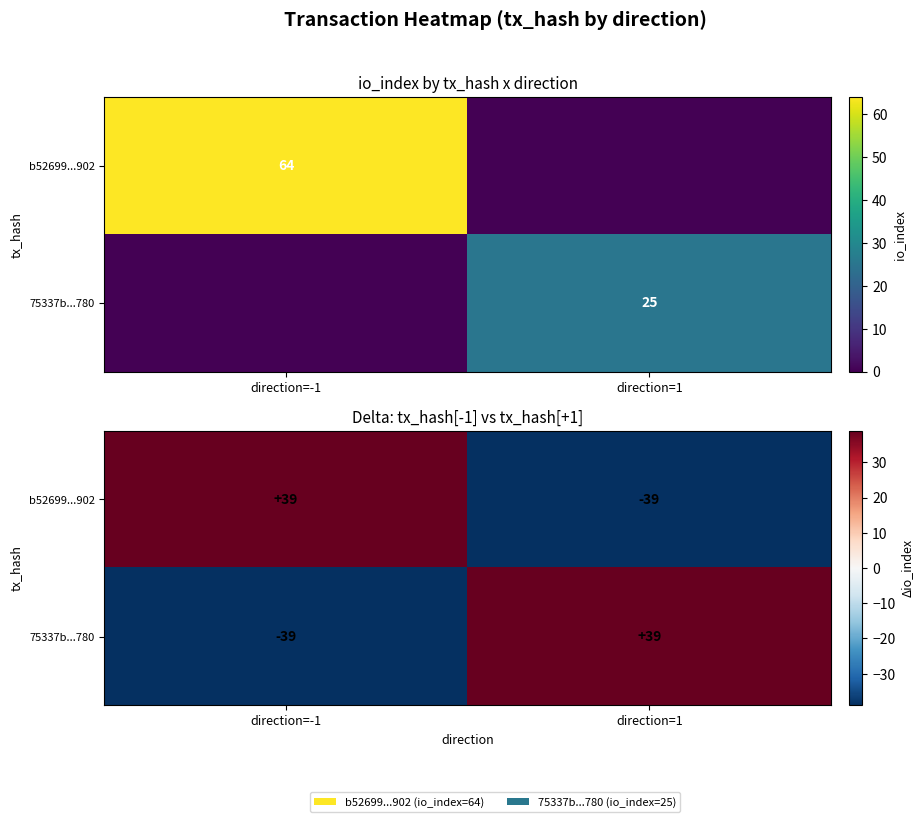

What is the highest value of the 75337b...780 series?

39